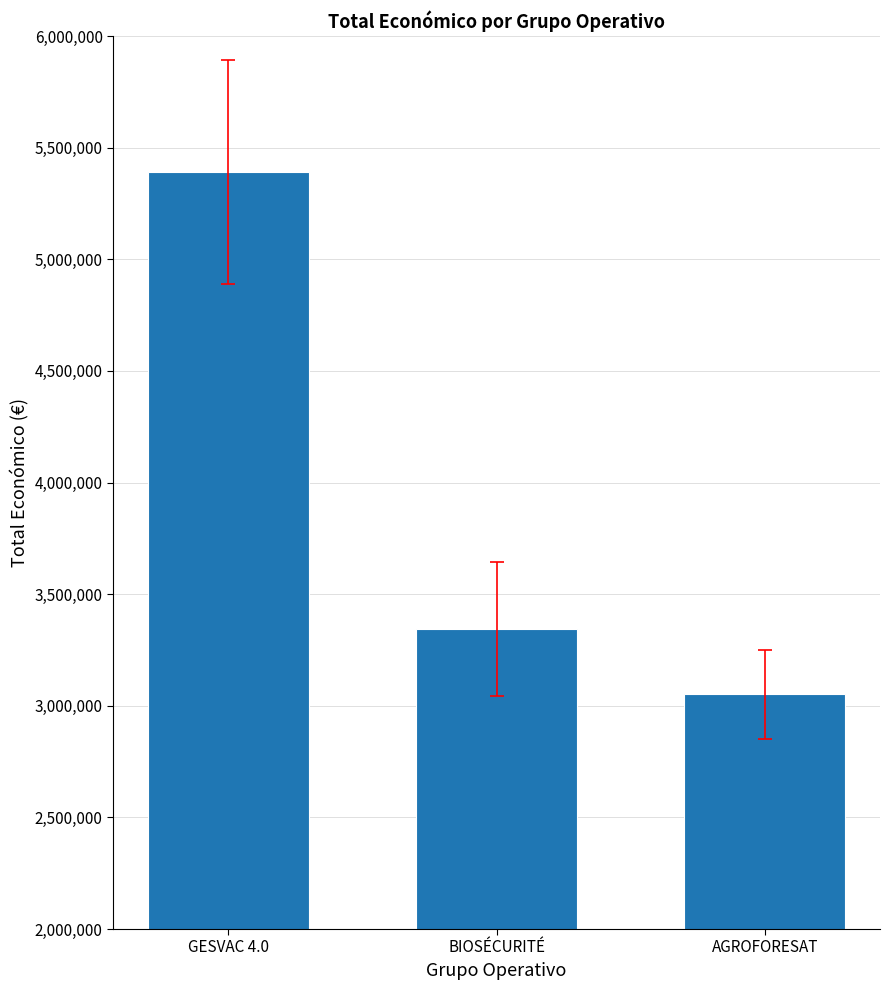

Reading right to left, transcribe all the data shown in this chart.

3051573	3342252	5390598